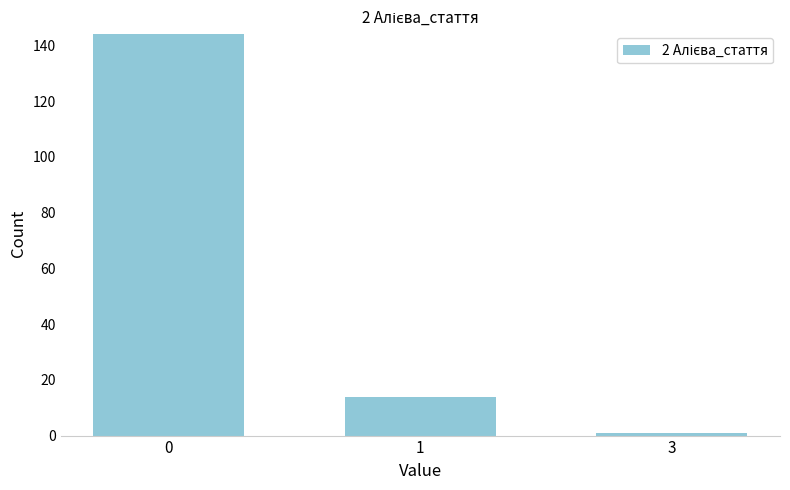

Reading right to left, list all the values displayed in this chart.

3=1	1=14	0=144